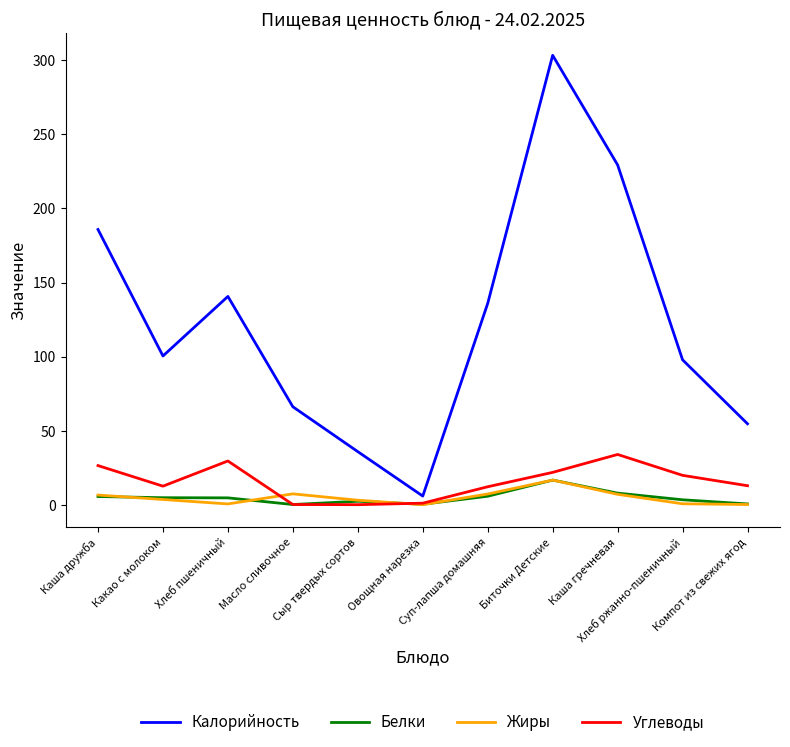

Which series has the largest total across all categories?

Калорийность